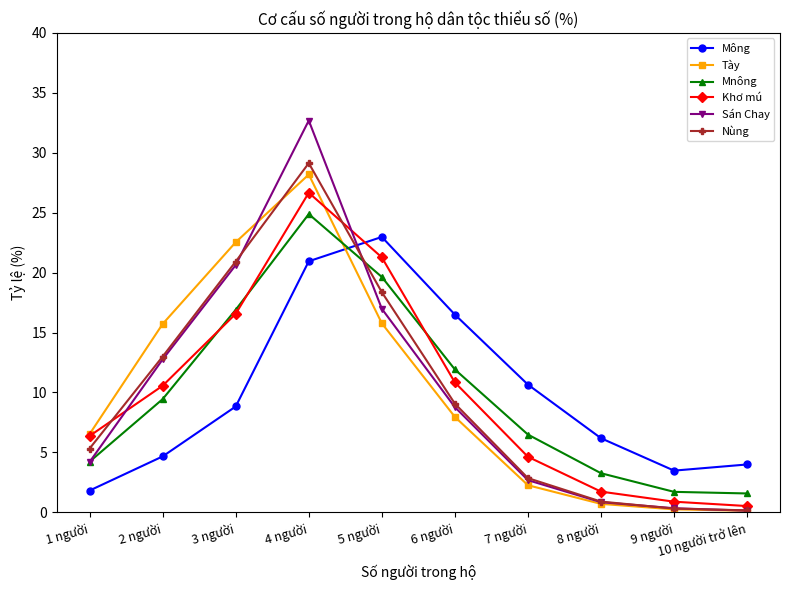

What is the spread (max minus min) of values at 9 người?

3.2